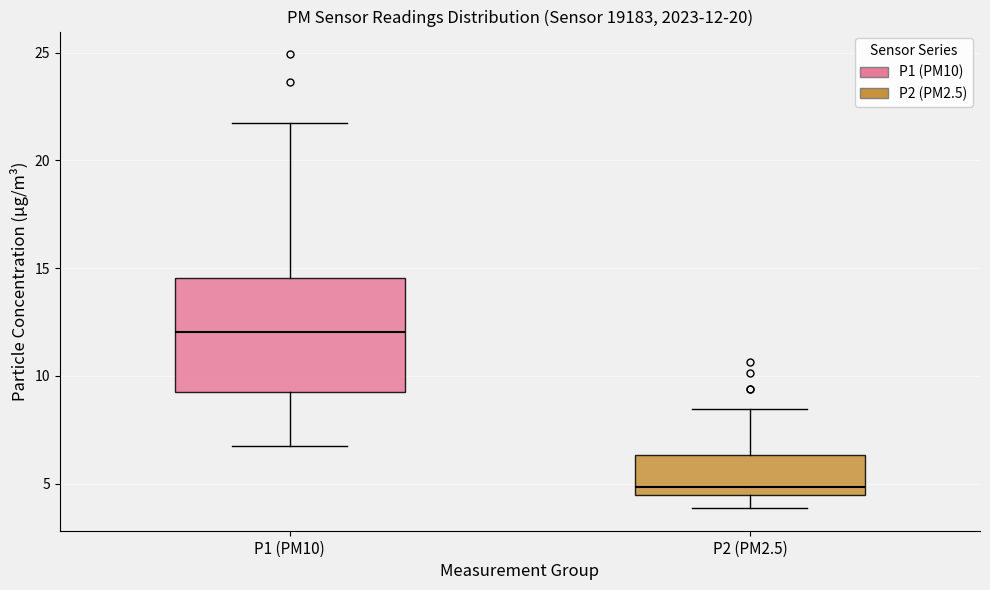

Which box is the tallest, from its lower edge to its upper edge?

P1 (PM10)